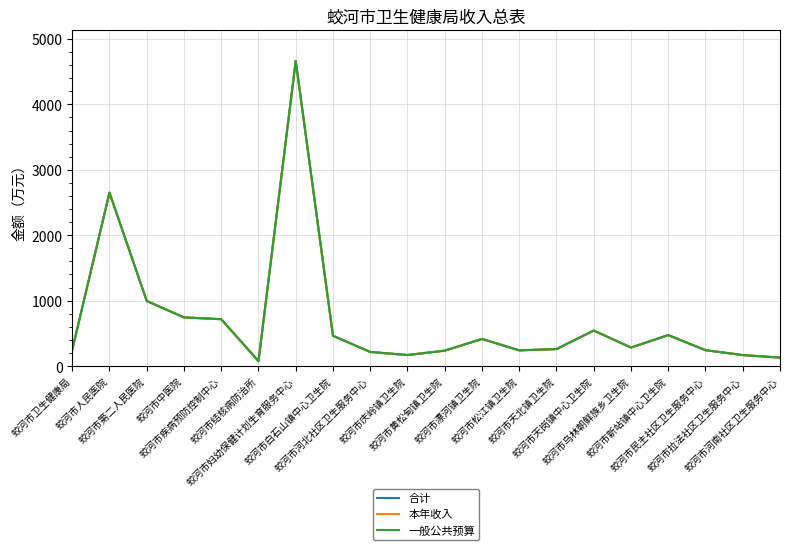

Is it true that 本年收入 equals 157.0 at 蛟河市天北镇卫生院?

False